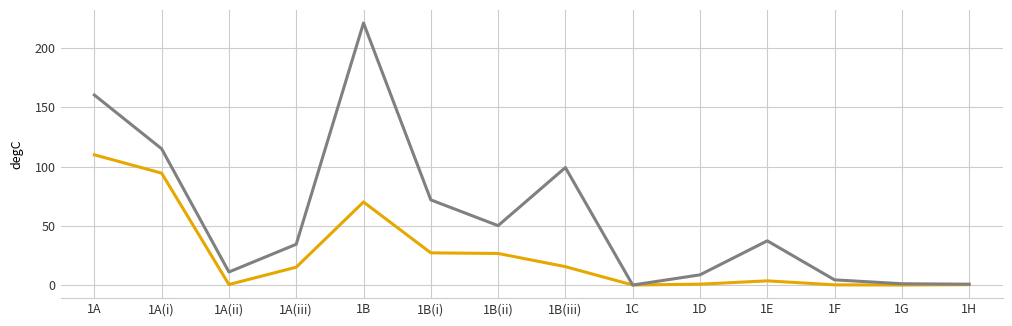

Which category has the highest value across all series?

1B